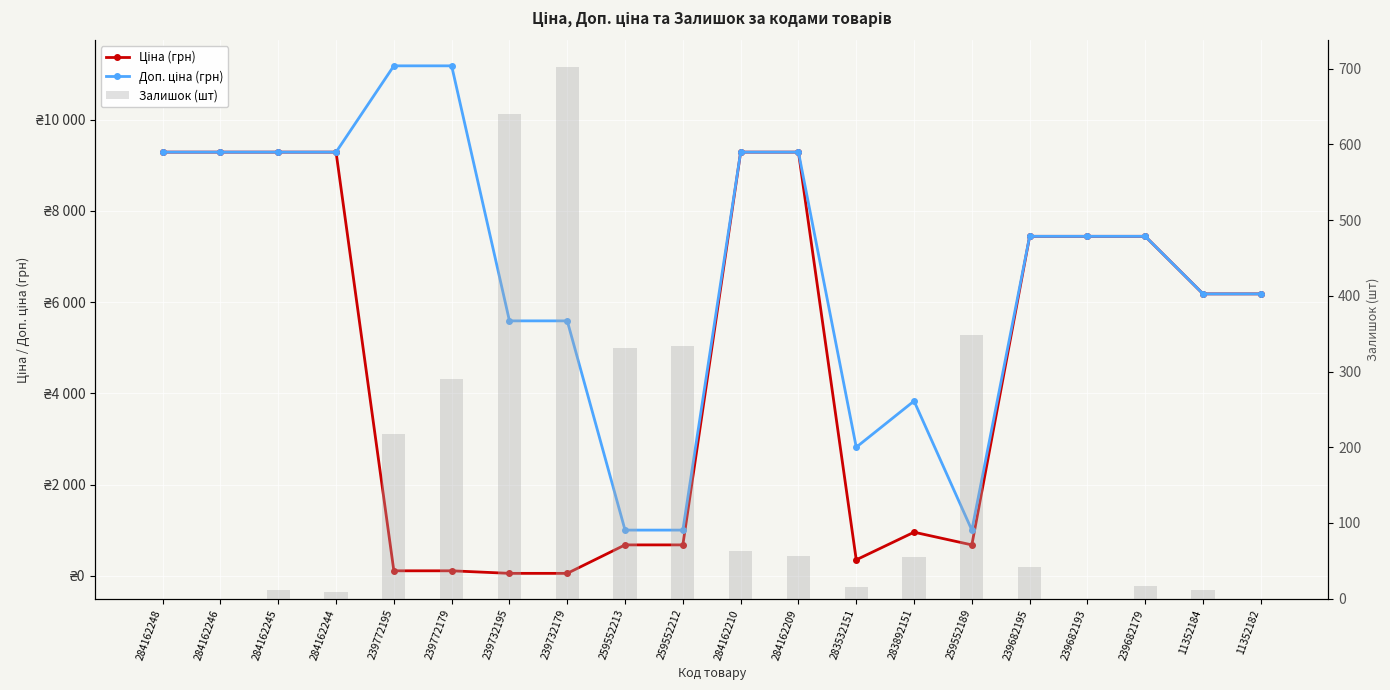

At which category does the chart reach its minimum across all series?

284162248